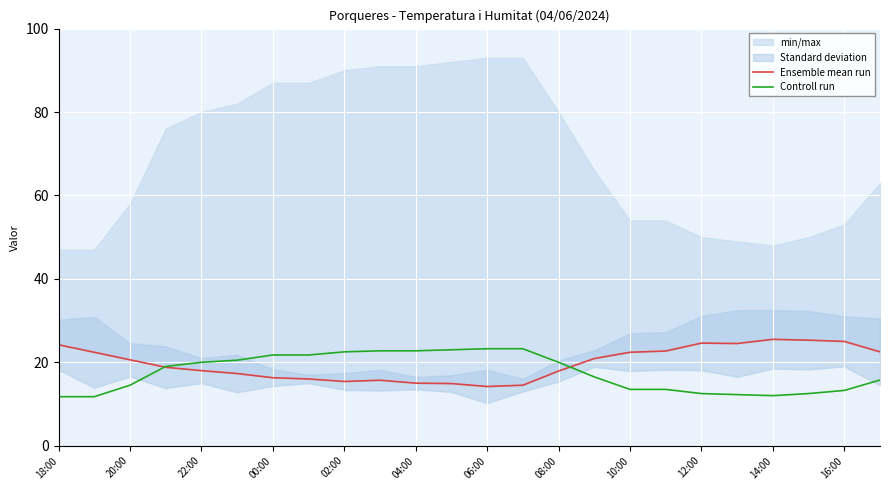

Is it true that Controll run equals 10.4 at 02:00?

False